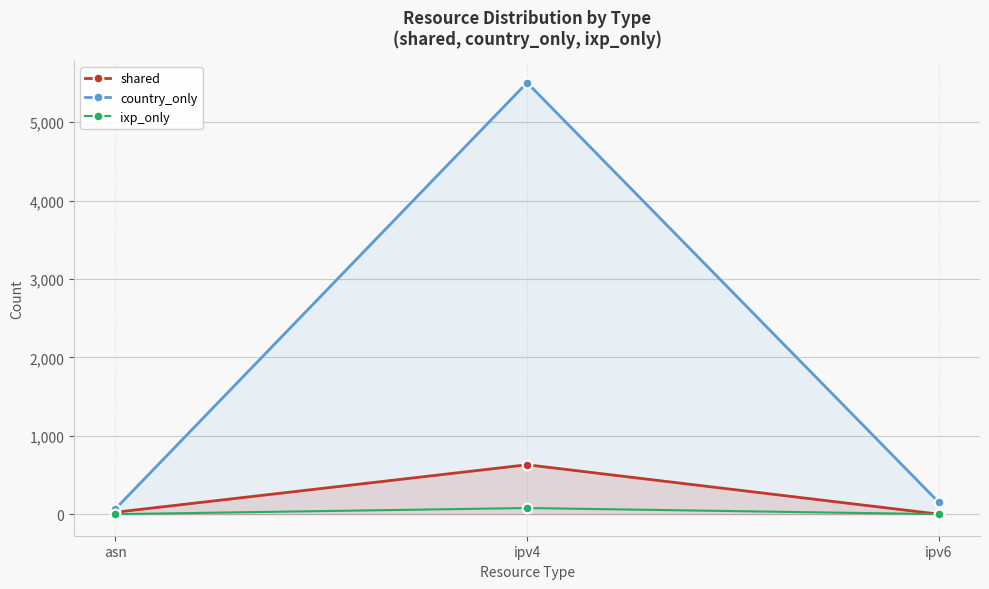

At which category is the sum across all series the highest?

ipv4